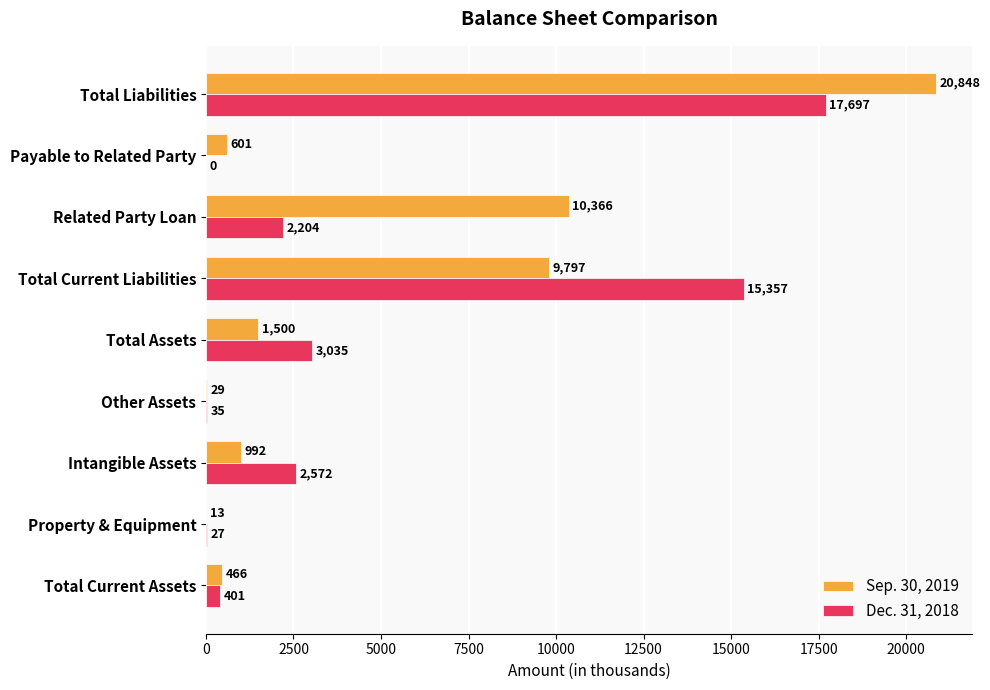

What are all the series names shown in the legend?

Sep. 30, 2019, Dec. 31, 2018